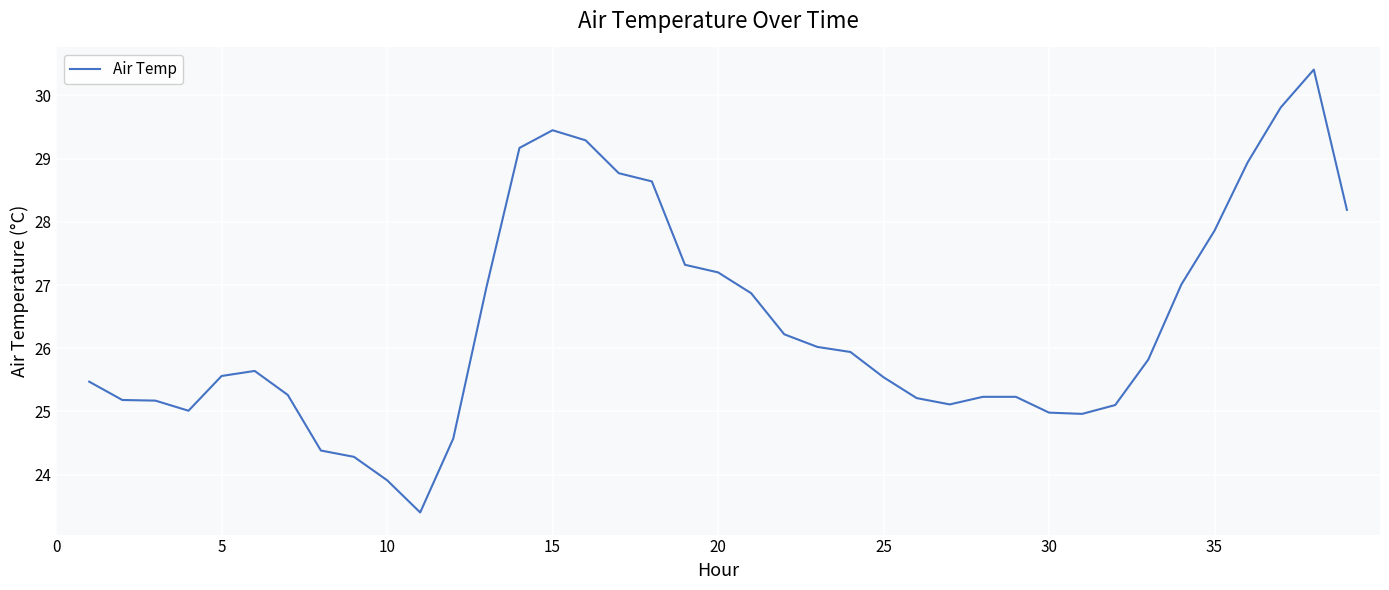

What is the difference between the maximum and minimum values?

7.0